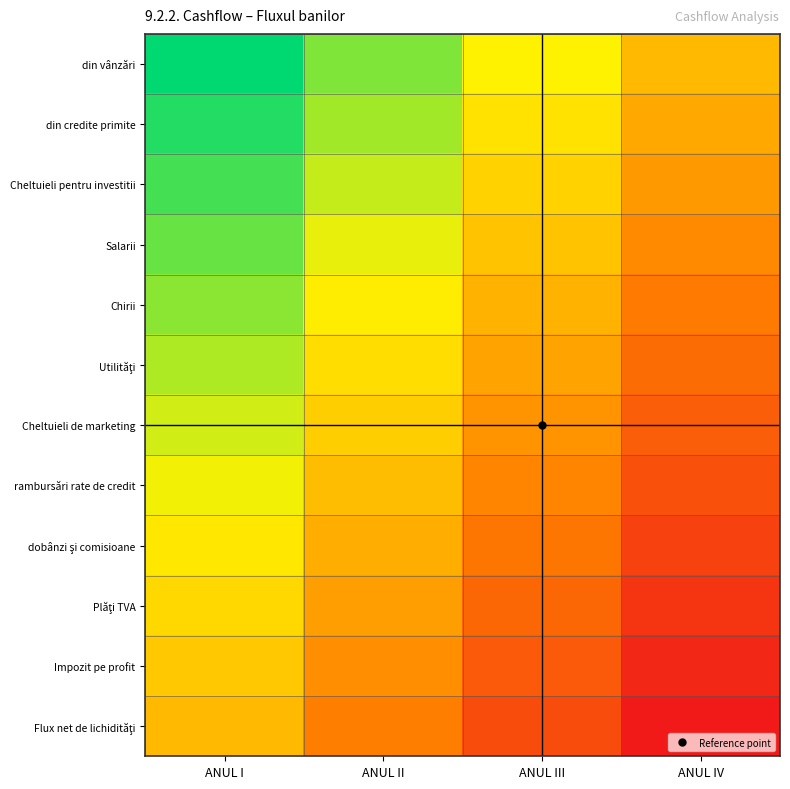

List the series in order of their peak value, lowest first.

Flux net de lichidităţi, Impozit pe profit, Plăţi TVA, dobânzi şi comisioane, rambursări rate de credit, Cheltuieli de marketing, Utilităţi, Chirii, Salarii, Cheltuieli pentru investitii, din credite primite, din vânzări